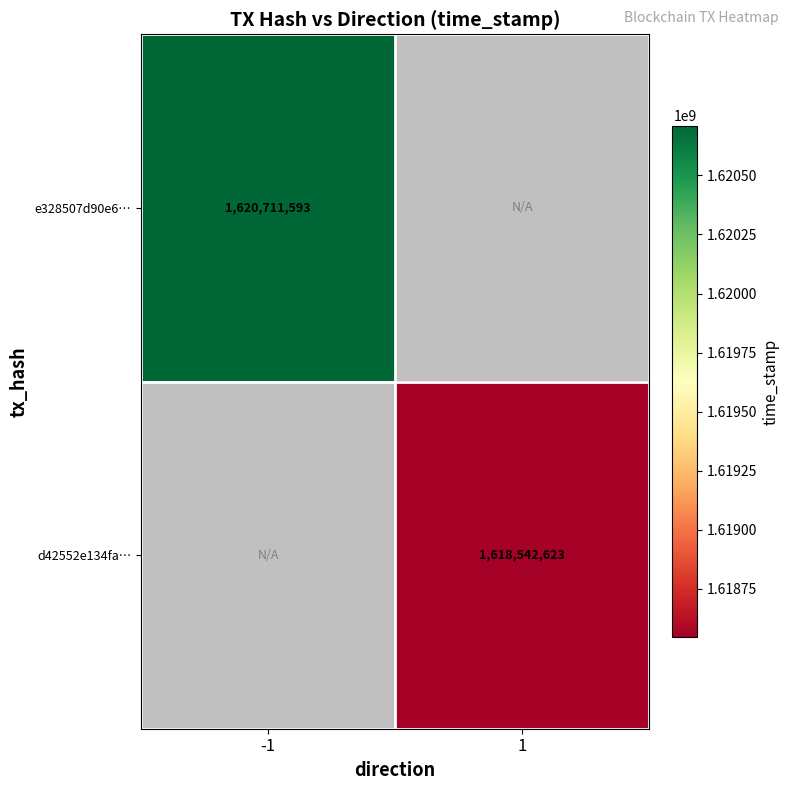

Is it true that e328507d90e6… equals 1620711593 at -1?

True